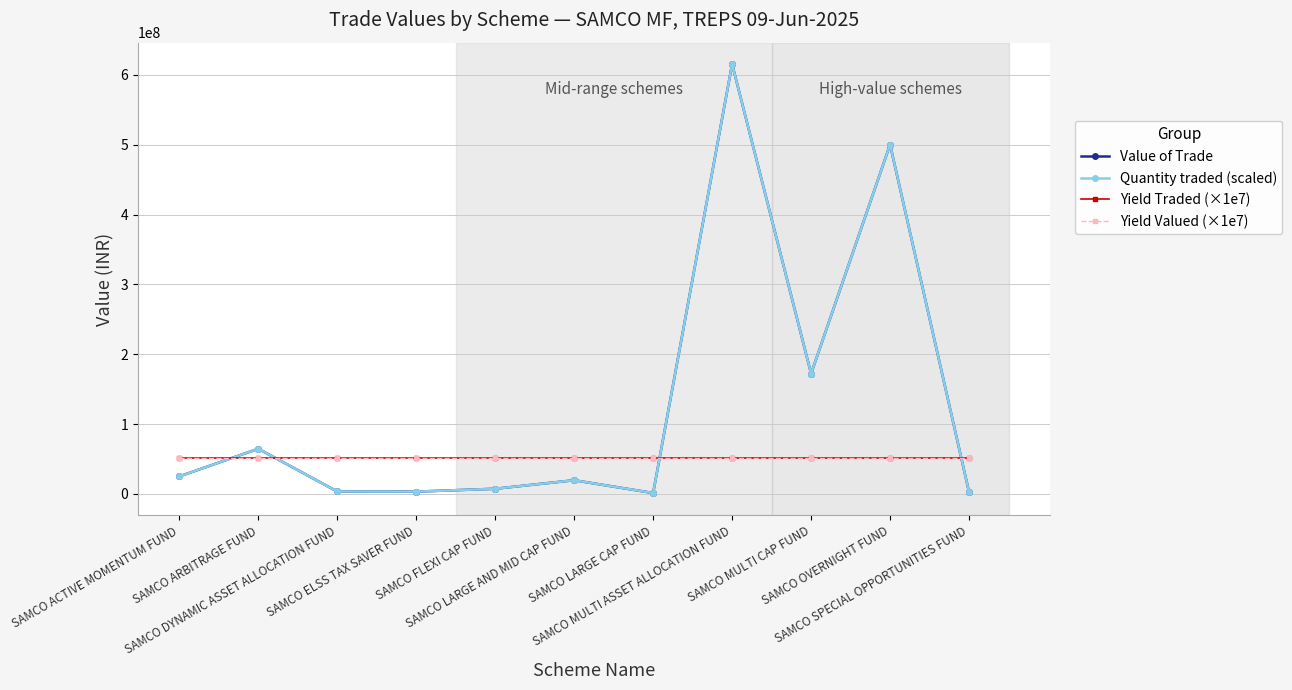

True or false: Value of Trade has more than 1 points higher than both neighbors.

True